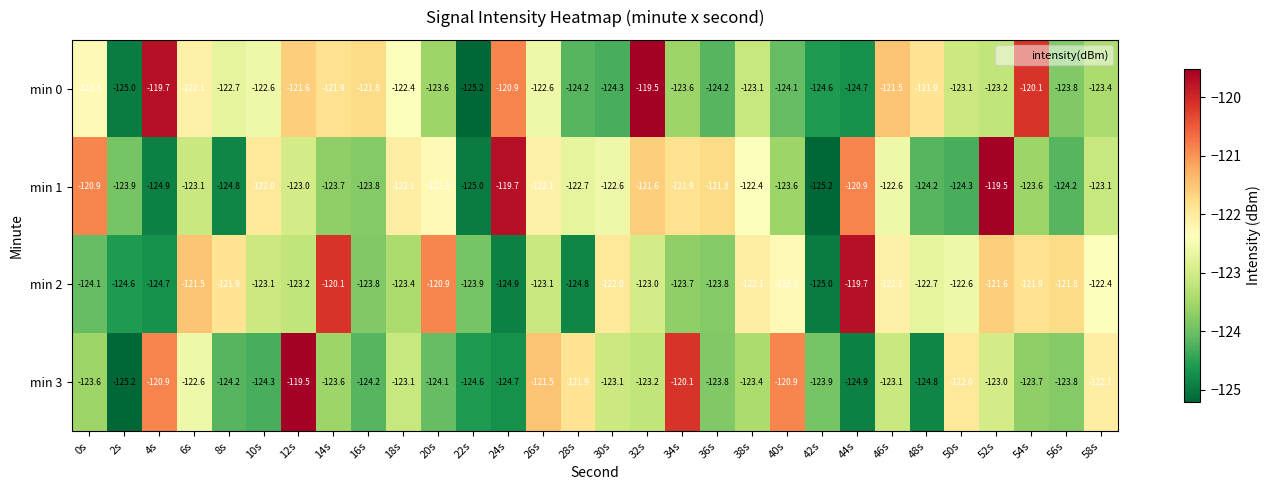

What is the lowest value of the min 0 series?

-125.2